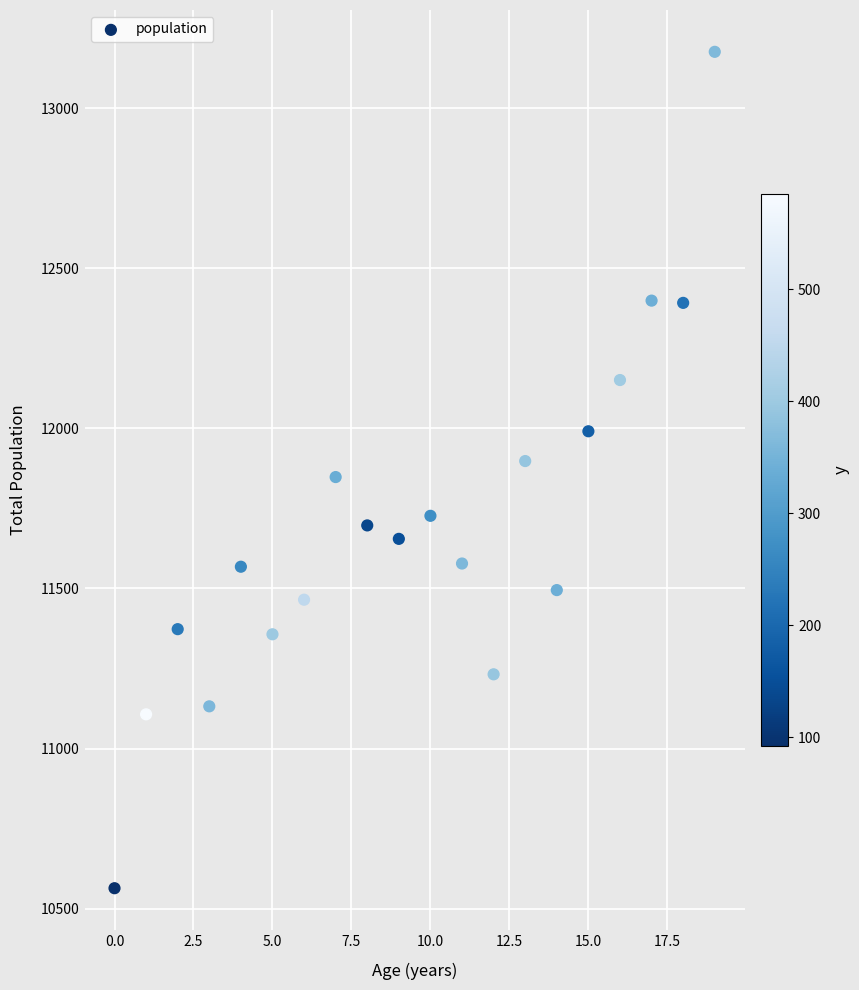

What is the range of Y values (max minus min)?

2612